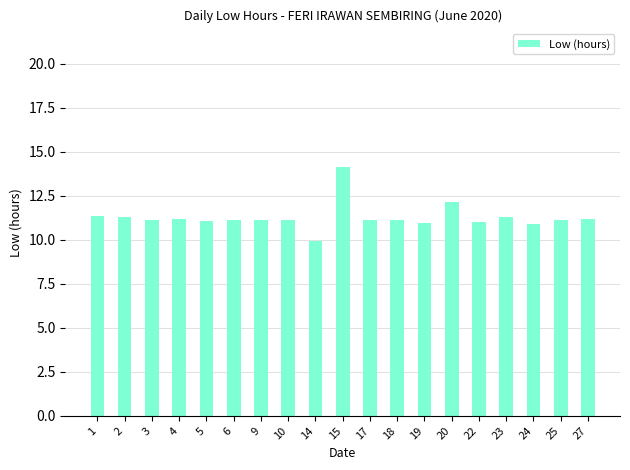

What is the average value?

11.3